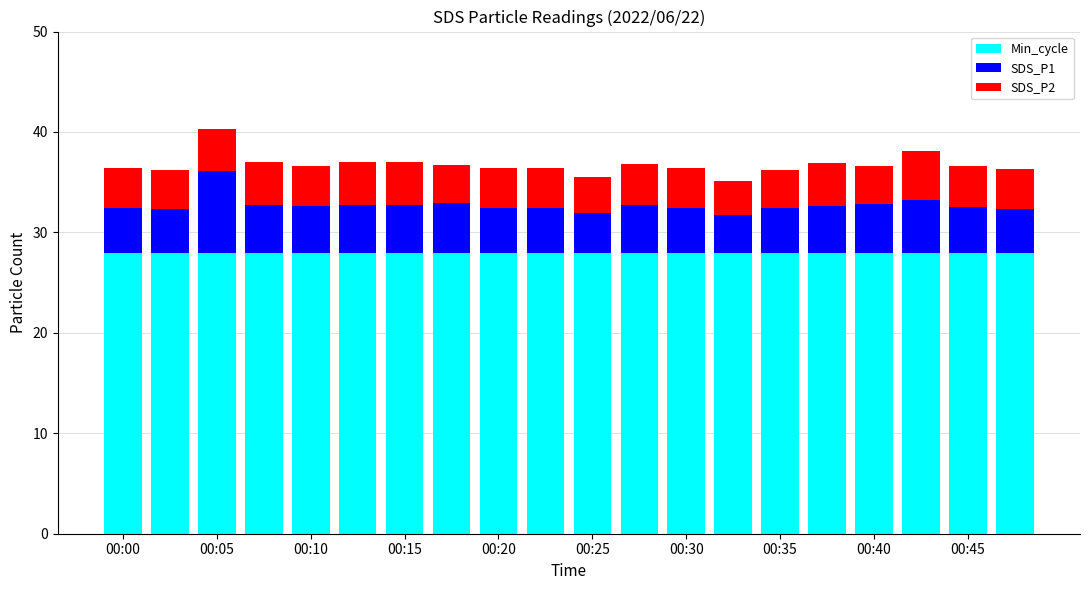

What is the maximum value for Min_cycle?

28.0